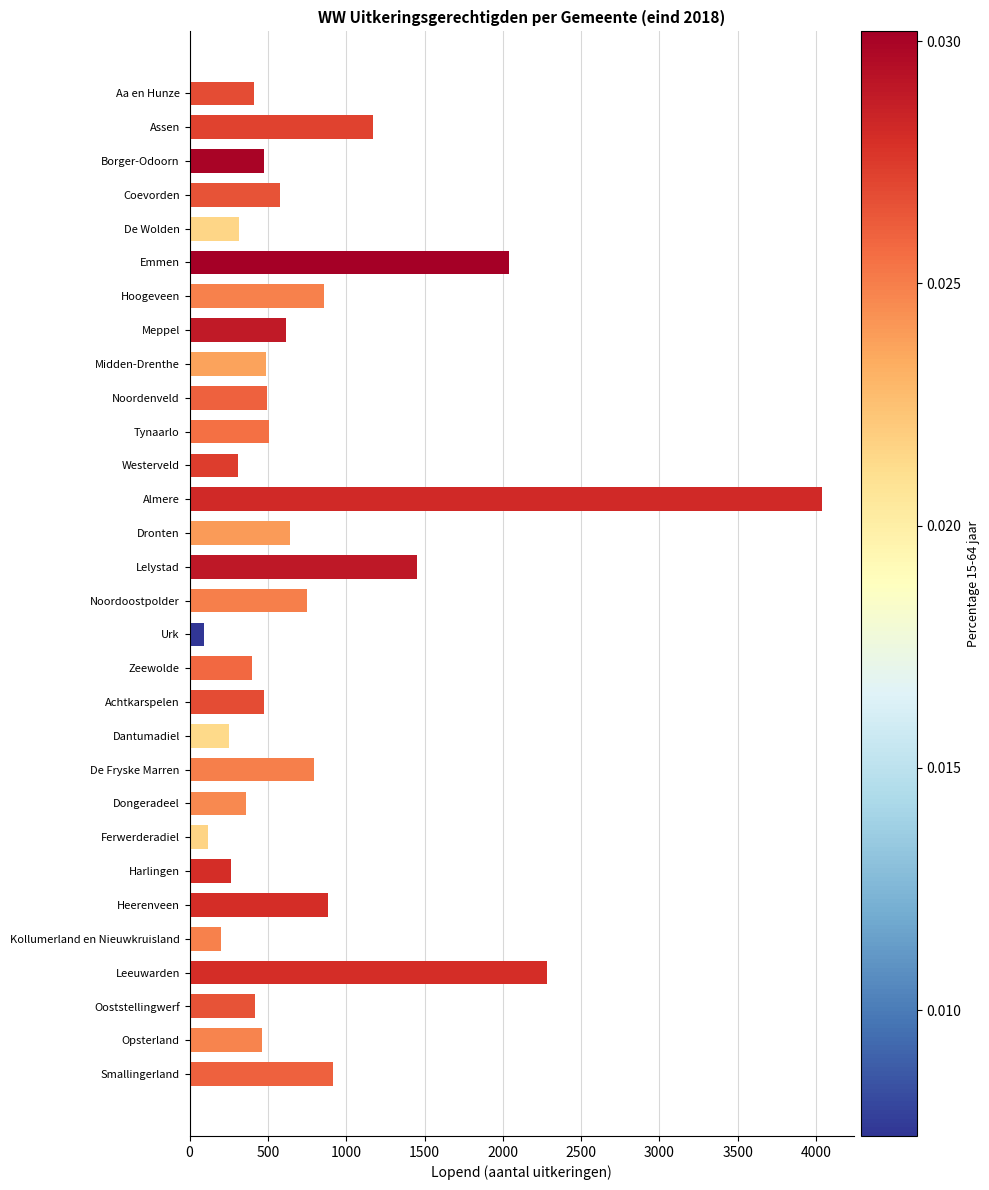

What is the greatest value displayed?

4037